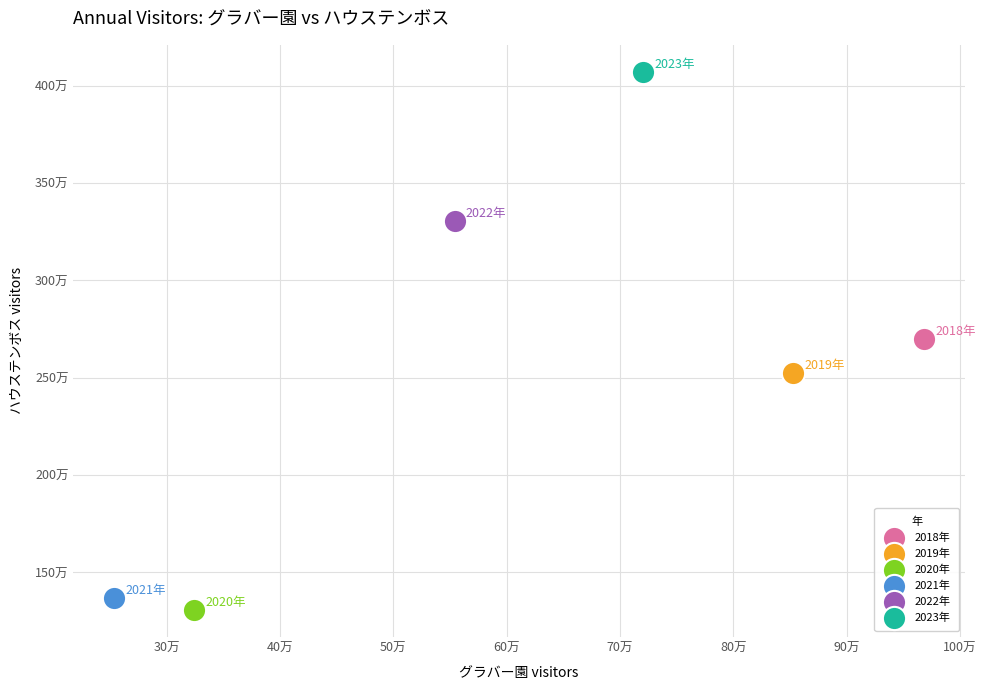

What are all the series names shown in the legend?

2018年, 2019年, 2020年, 2021年, 2022年, 2023年